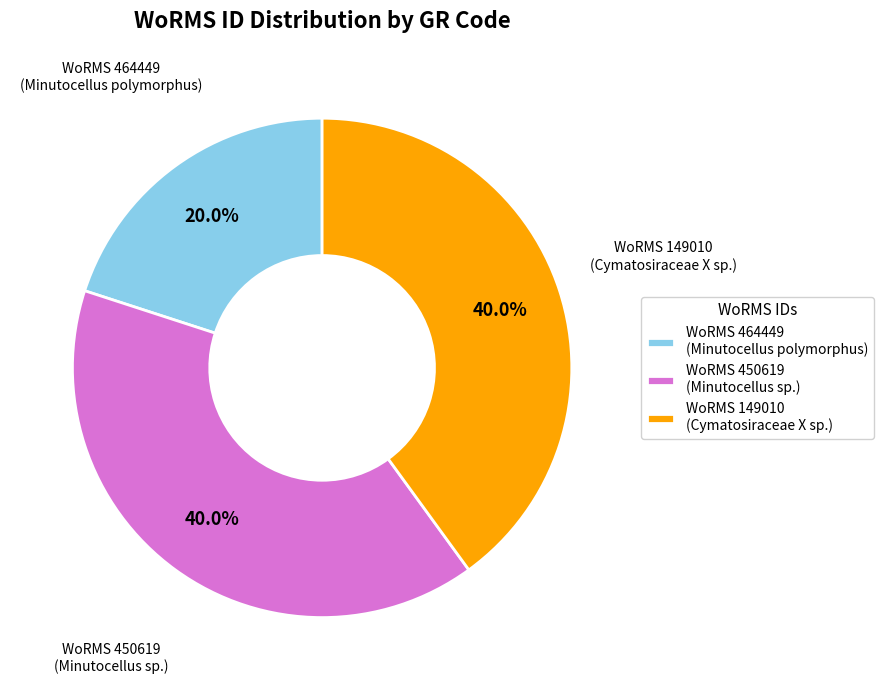

Which has a higher value, WoRMS 464449 (Minutocellus polymorphus) or WoRMS 450619 (Minutocellus sp.)?

WoRMS 450619 (Minutocellus sp.)